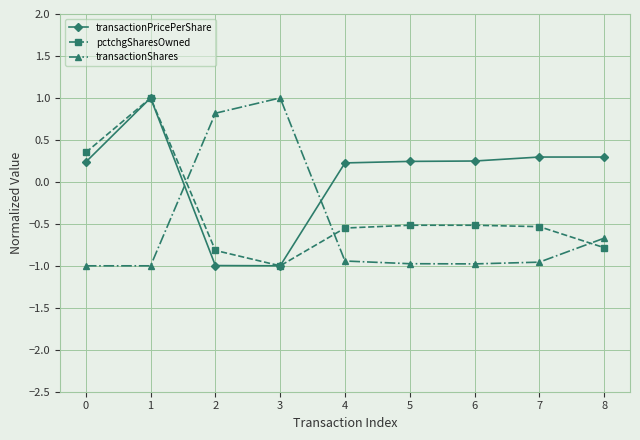

True or false: pctchgSharesOwned and transactionShares intersect in this chart.

True